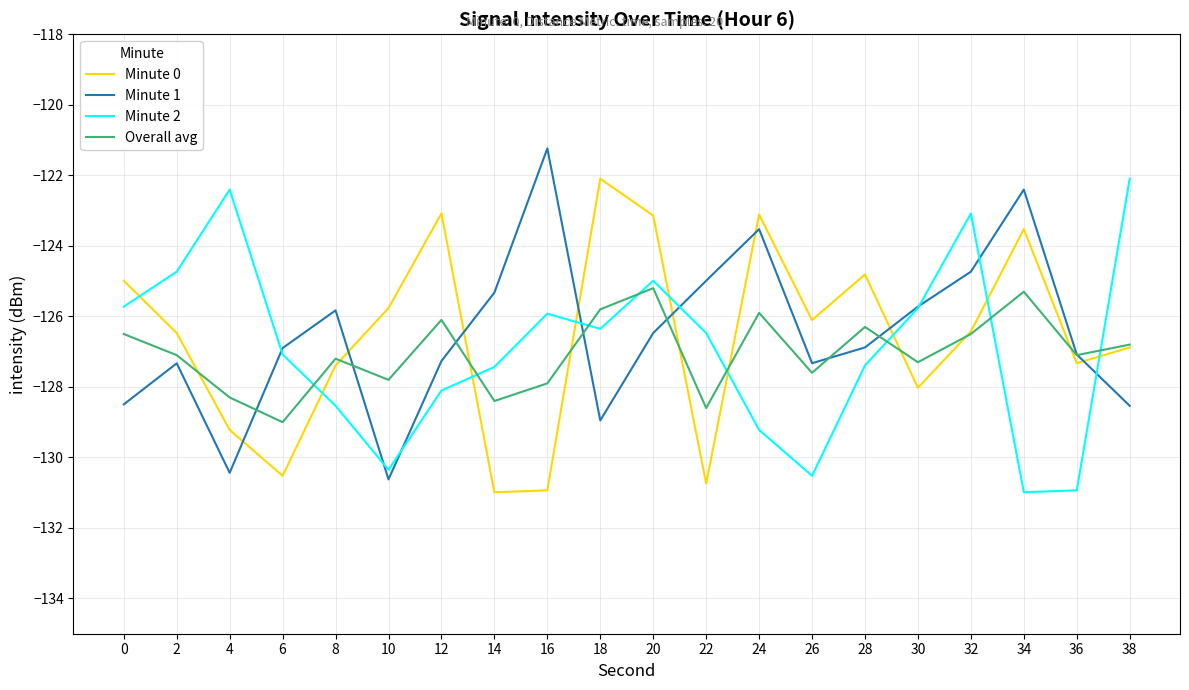

What is the maximum value shown in the chart?

-121.2